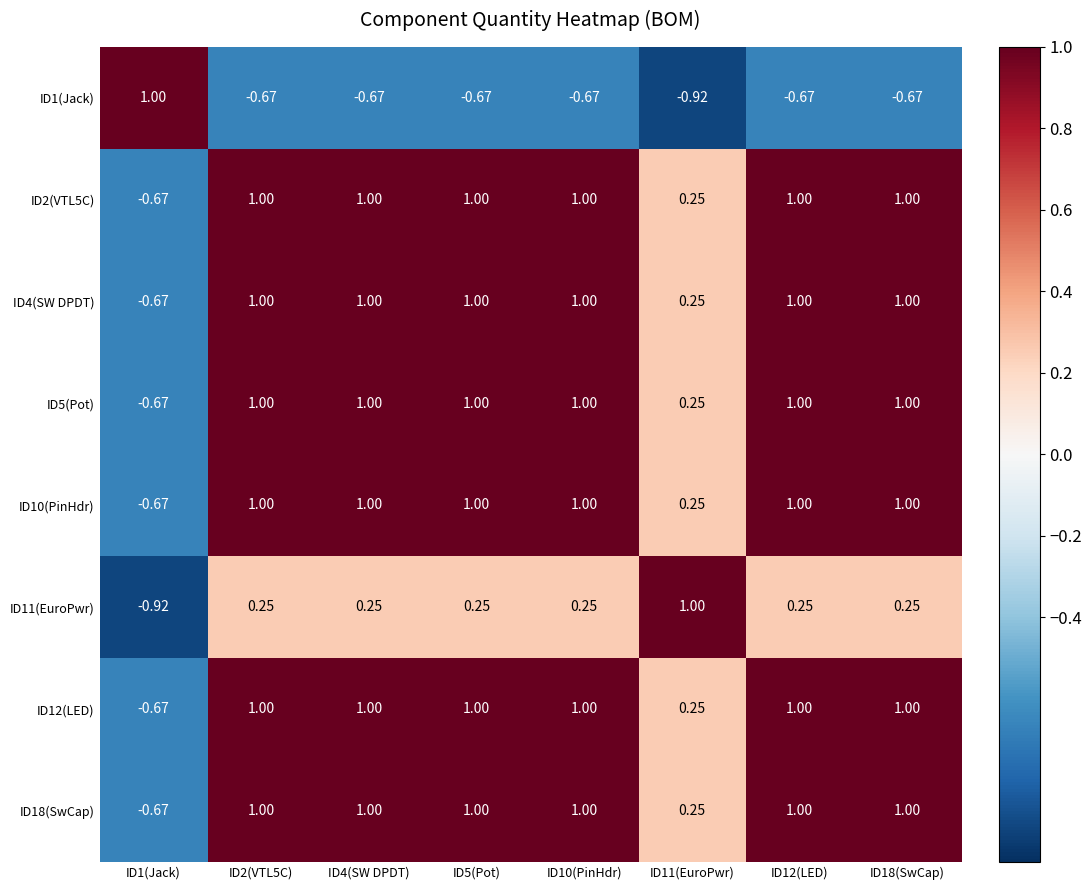

What is the total value across all series at ID18(SwCap)?

5.6